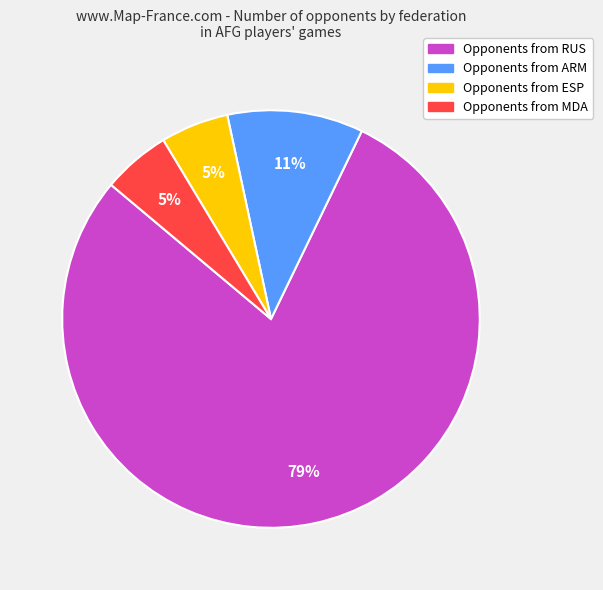

Is there any slice that represents more than half of the pie?

Yes